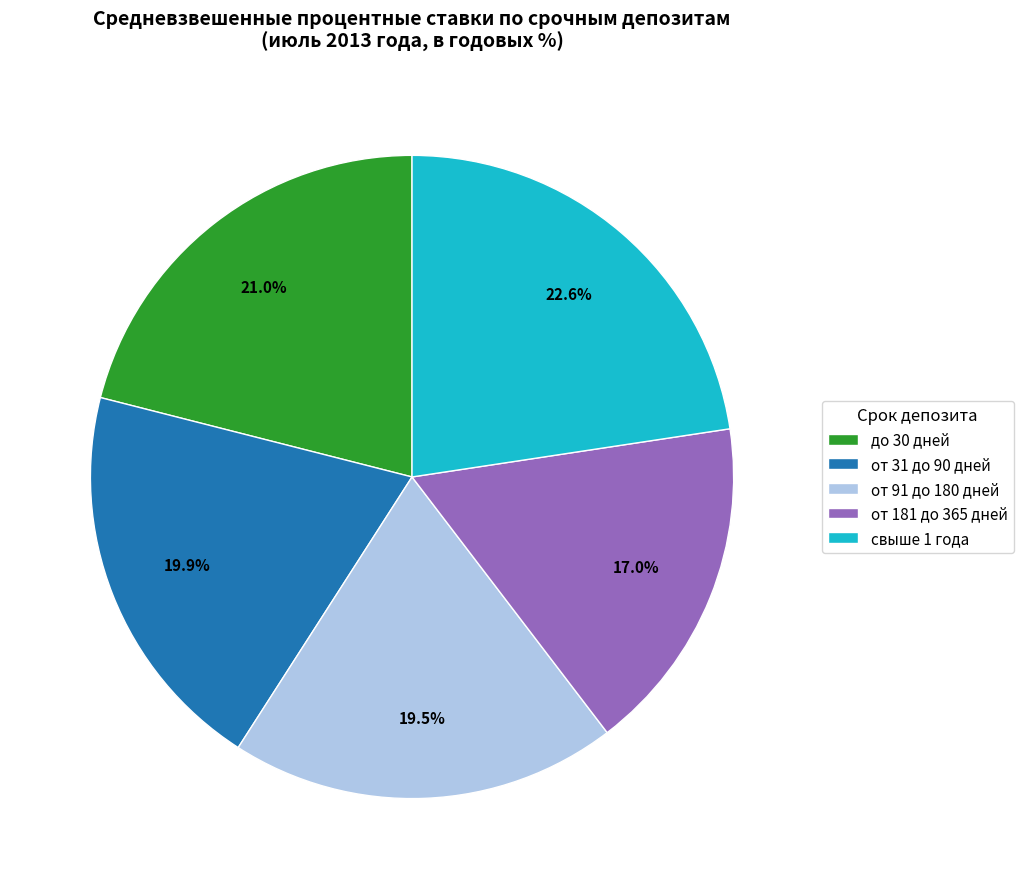

To the nearest percent, what portion does до 30 дней represent?

21%